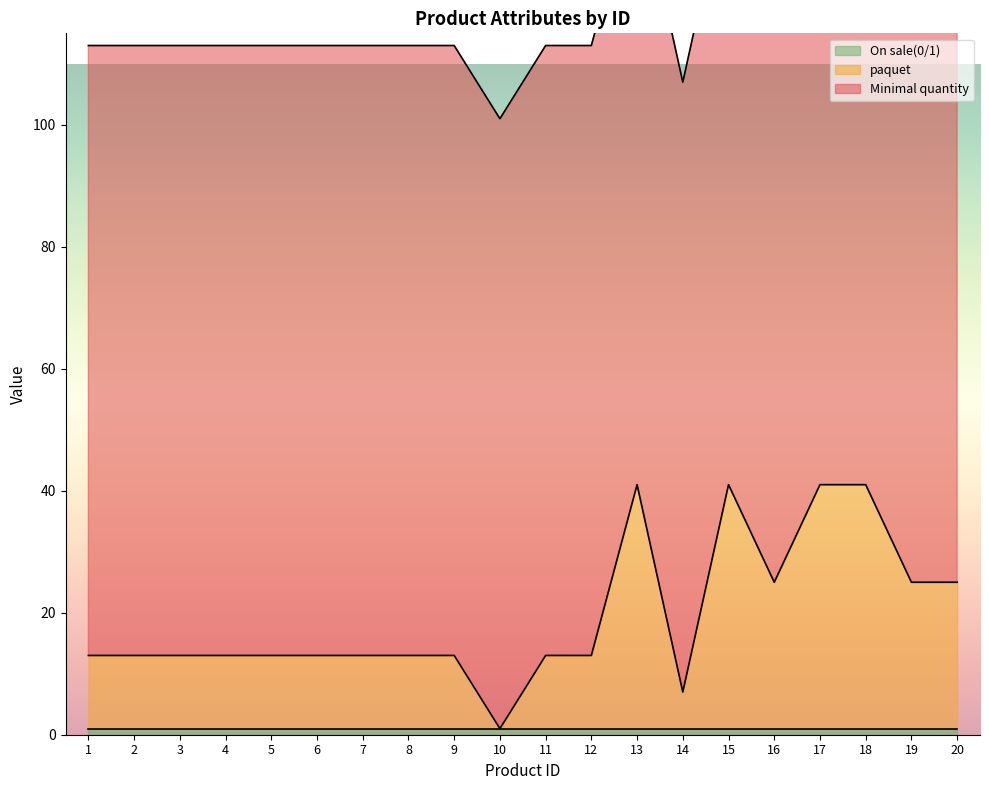

What are all the series names shown in the legend?

paquet, Minimal quantity, On sale(0/1)